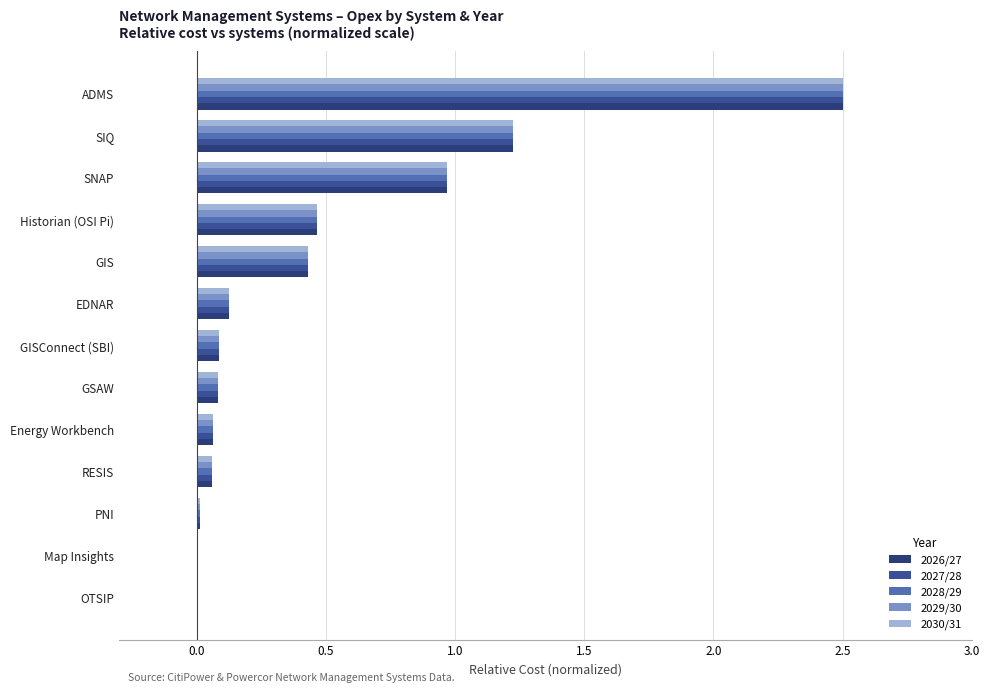

How many series are shown in this chart?

5